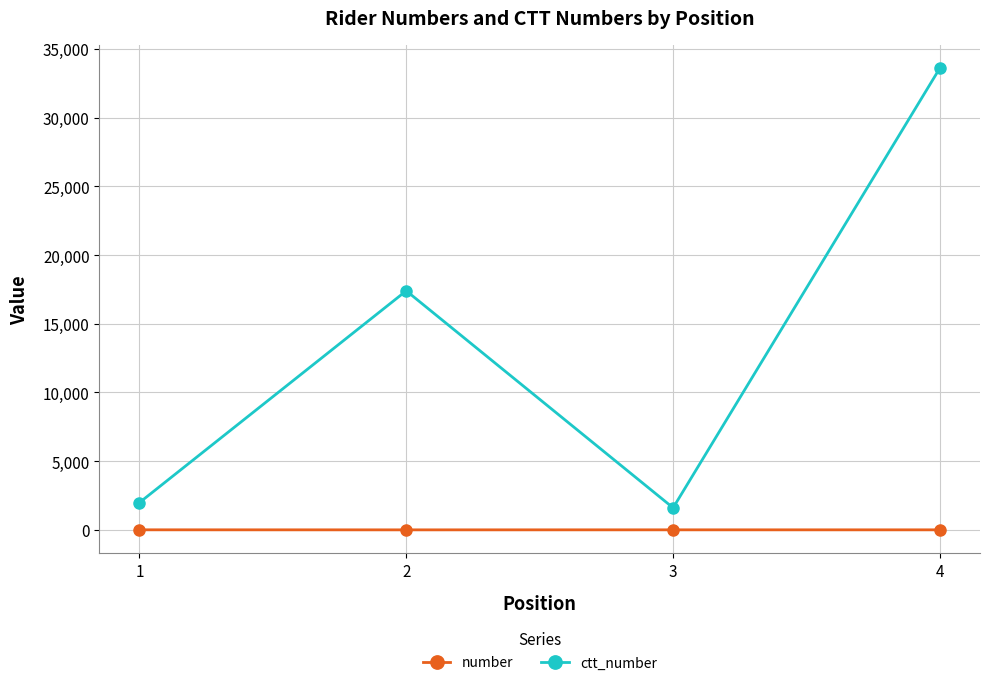

At which category is the sum across all series the highest?

4